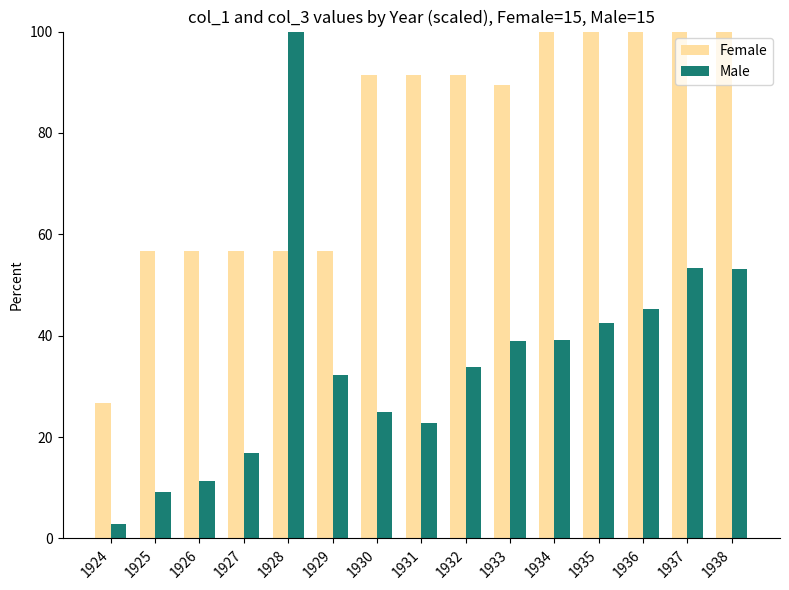

What value does the Female series have at 1931?

91.5